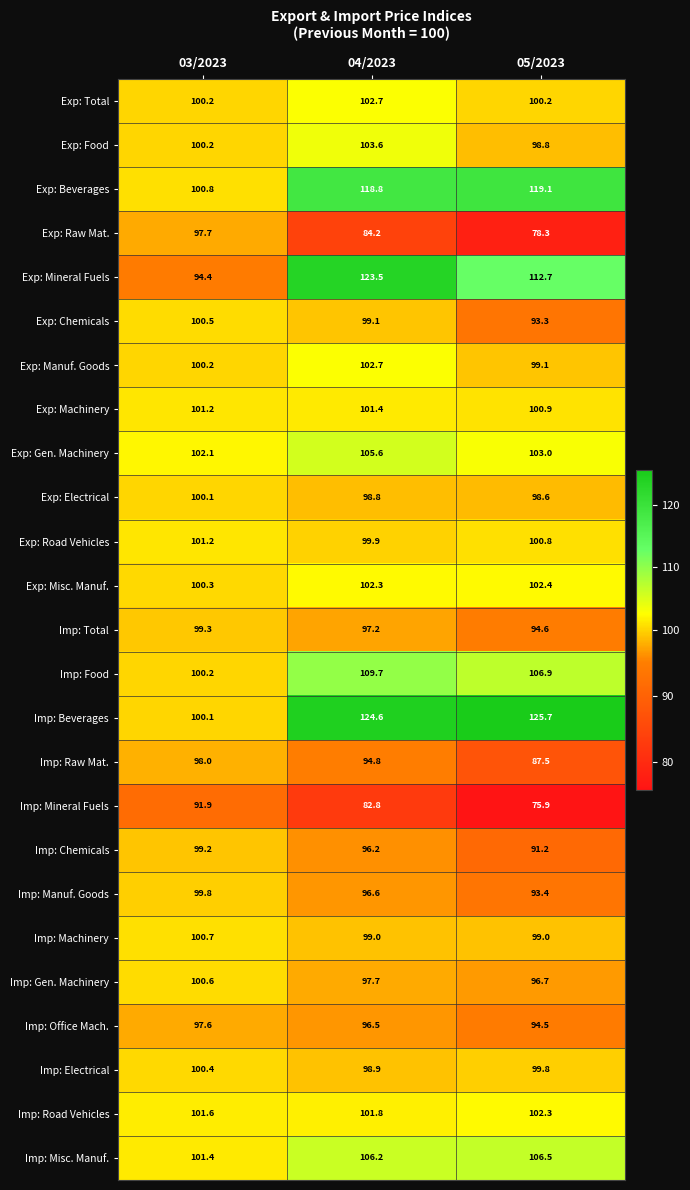

Which series has the widest spread of values?

Exp: Mineral Fuels